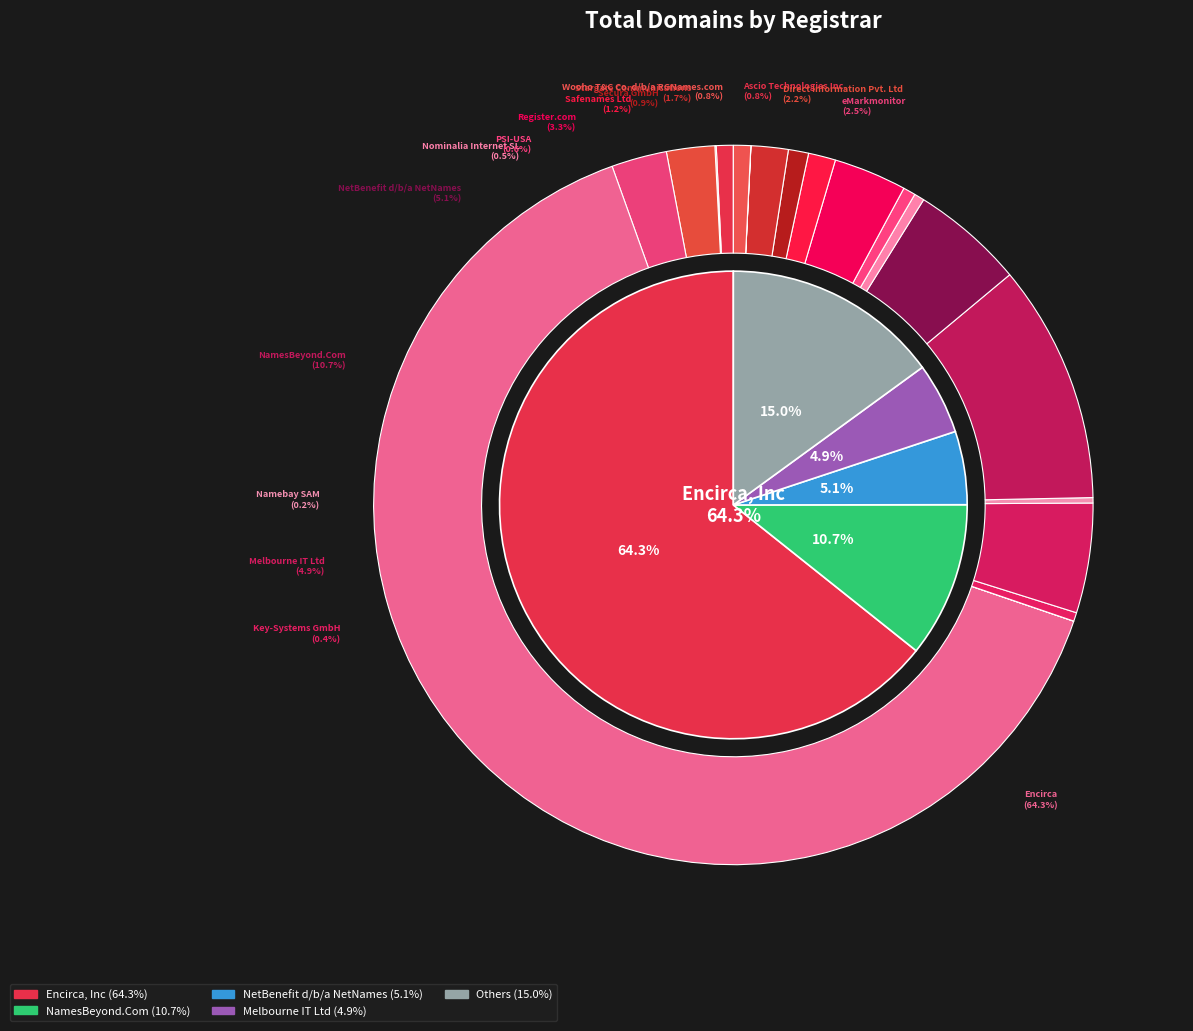

What percentage do Safenames Ltd and Key-Systems GmbH together represent?

1.6%